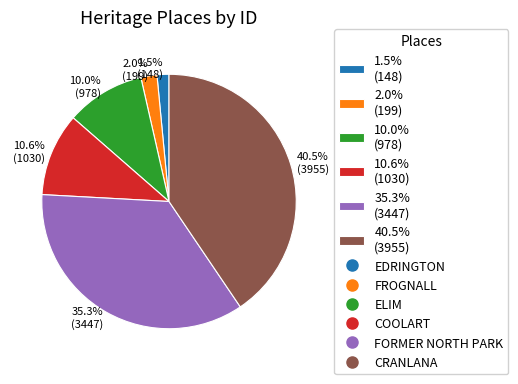

Which category has the biggest portion of the pie?

40.5% (3955)